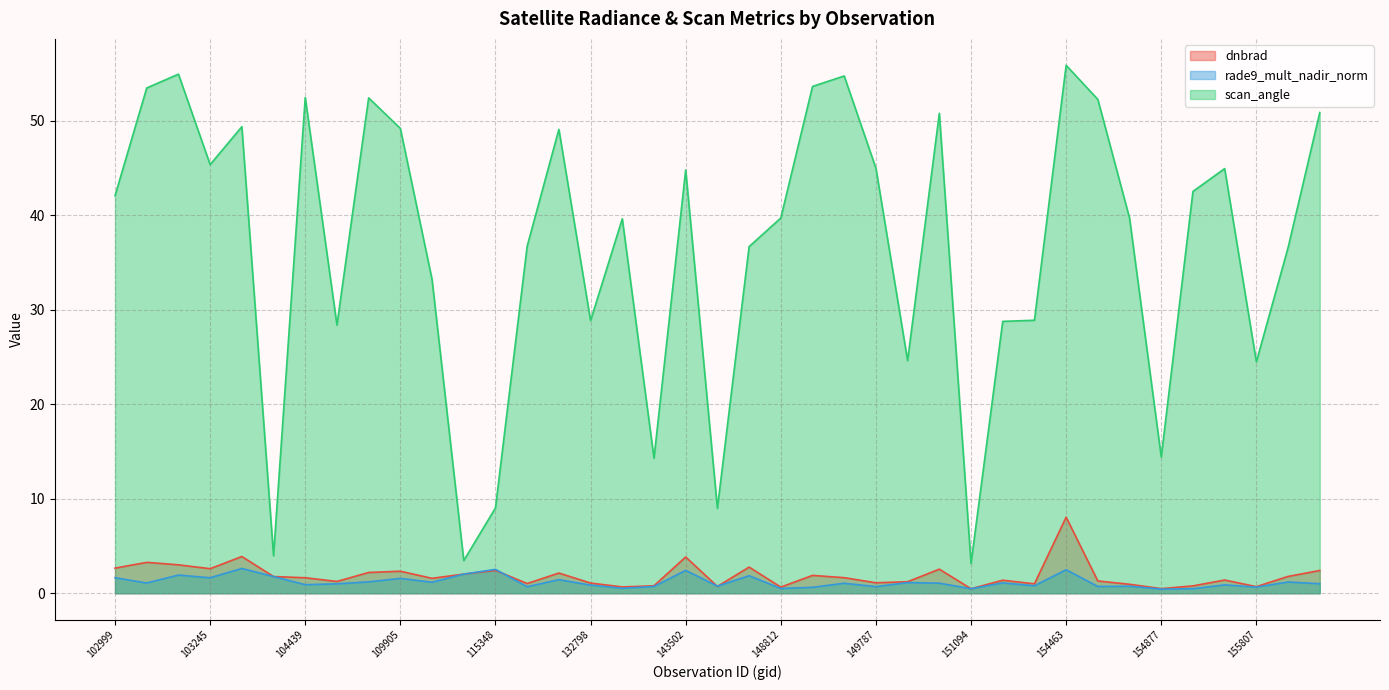

Does the chart display data point markers on the line(s)?

No